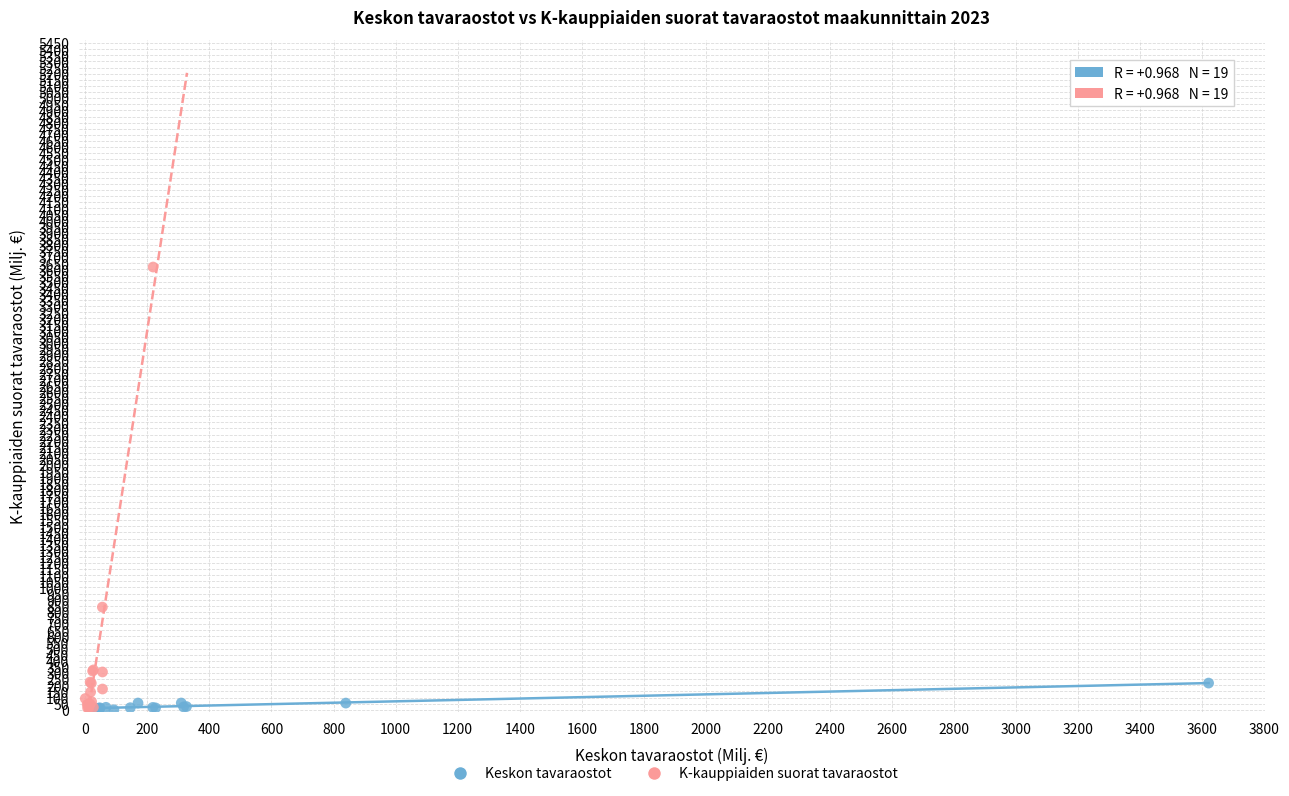

Which series has the largest Y range (max minus min)?

K-kauppiaiden suorat tavaraostot